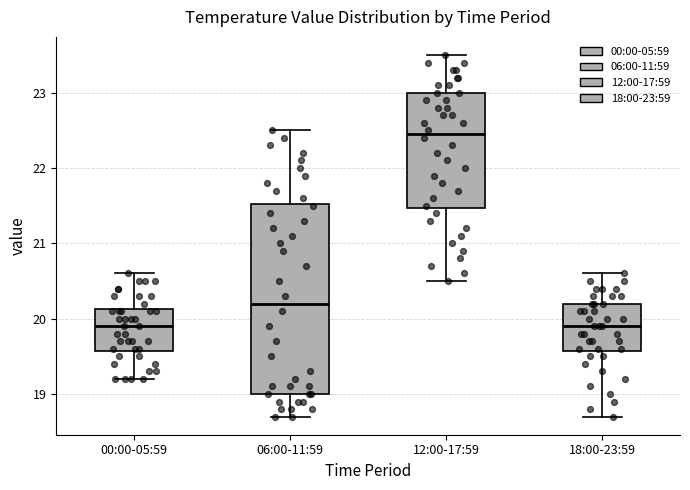

Reading left to right, read every box against the y-axis: the position of its median line, the range the box covers, and the ends of its whiskers. The values are not printed on the chart, so give them approximately, as read against the axis.

00:00-05:59: median 19.9, box 19.6 to 20.1, whiskers 19.2 to 20.6
06:00-11:59: median 20.2, box 19.0 to 21.5, whiskers 18.7 to 22.5
12:00-17:59: median 22.5, box 21.5 to 23.0, whiskers 20.5 to 23.5
18:00-23:59: median 19.9, box 19.6 to 20.2, whiskers 18.7 to 20.6